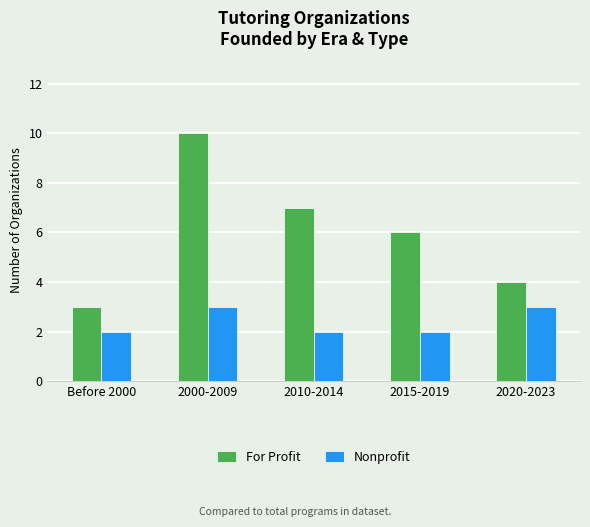

Rank the series at 2010-2014 from highest to lowest value.

For Profit, Nonprofit